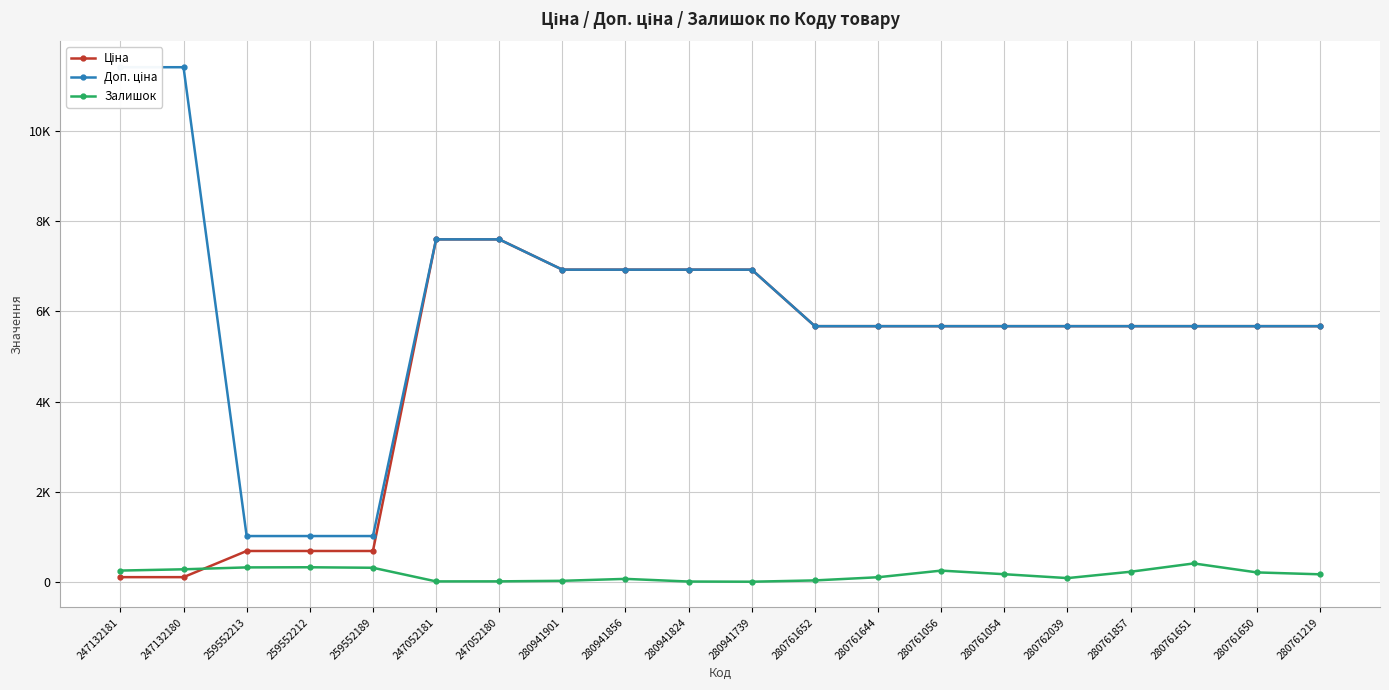

Rank the categories by Доп. ціна value from highest to lowest.

247132181, 247132180, 247052181, 247052180, 280941901, 280941856, 280941824, 280941739, 280761652, 280761644, 280761056, 280761054, 280762039, 280761857, 280761651, 280761650, 280761219, 259552213, 259552212, 259552189